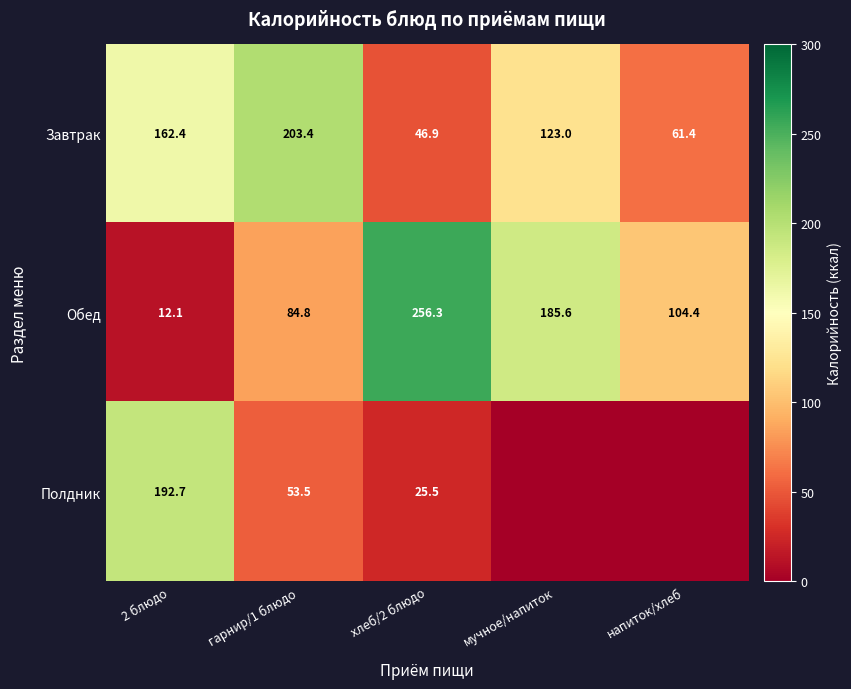

Count the number of categories in the chart.

5